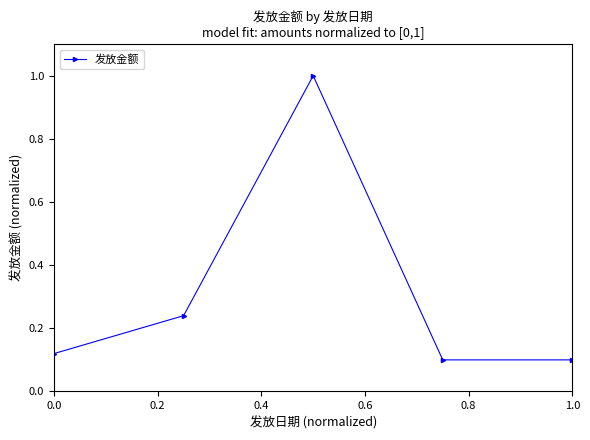

What is the greatest value displayed?

1.0